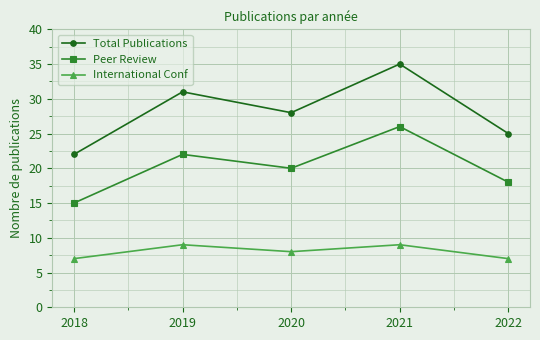

How many distinct data groups are displayed?

3